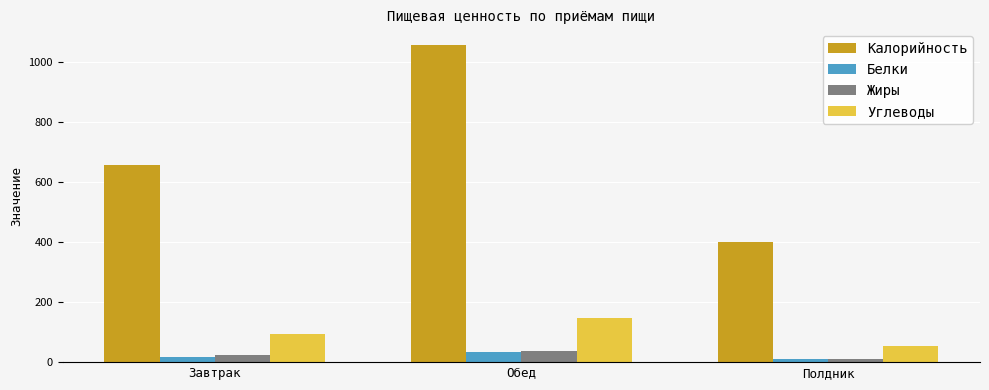

What are all the series names shown in the legend?

Калорийность, Белки, Жиры, Углеводы